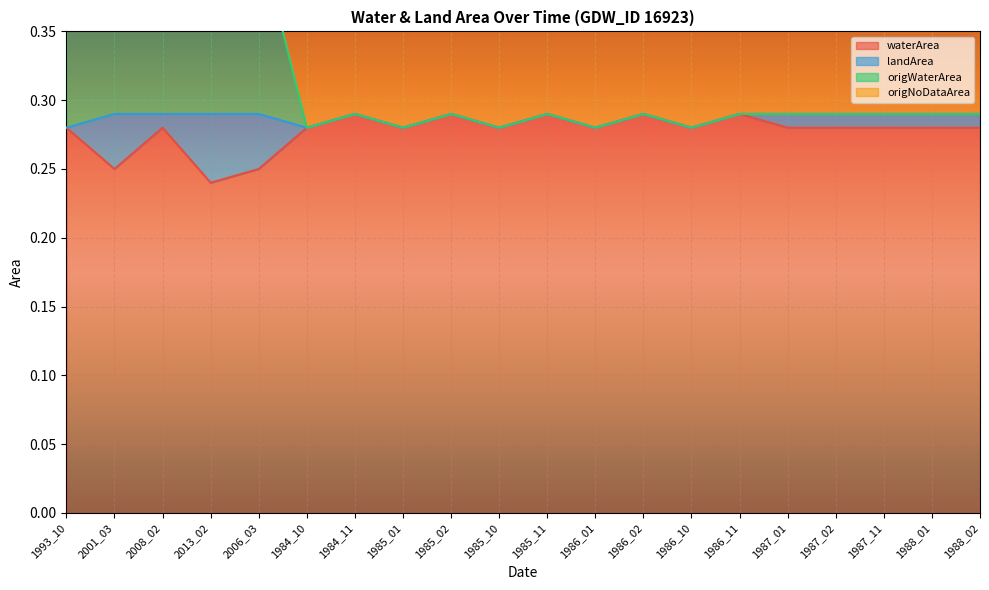

What is the average value of the origWaterArea series?

0.3